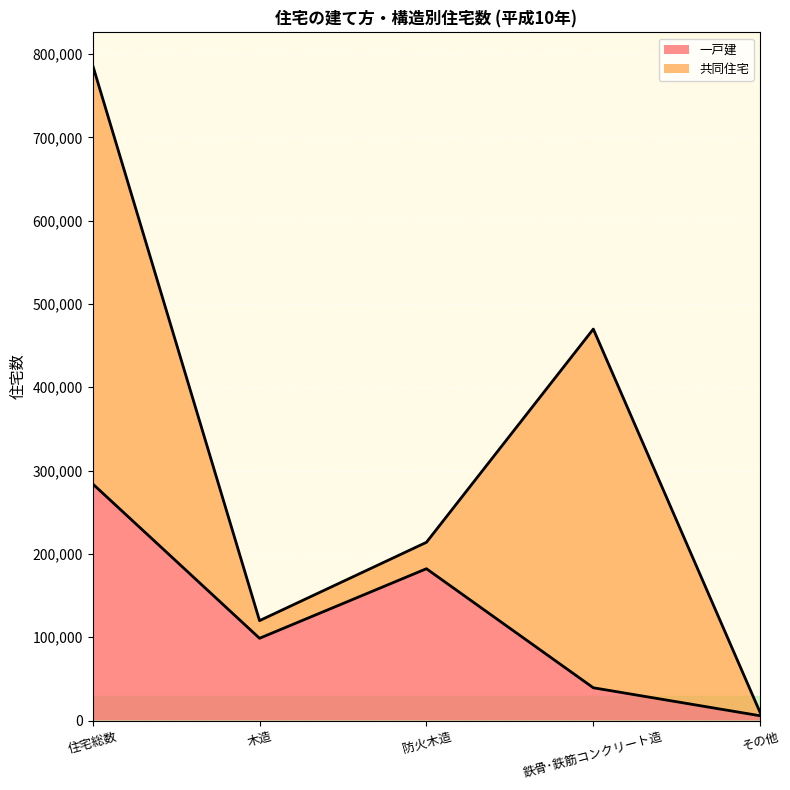

Which category has the lowest value in the 一戸建 series?

その他